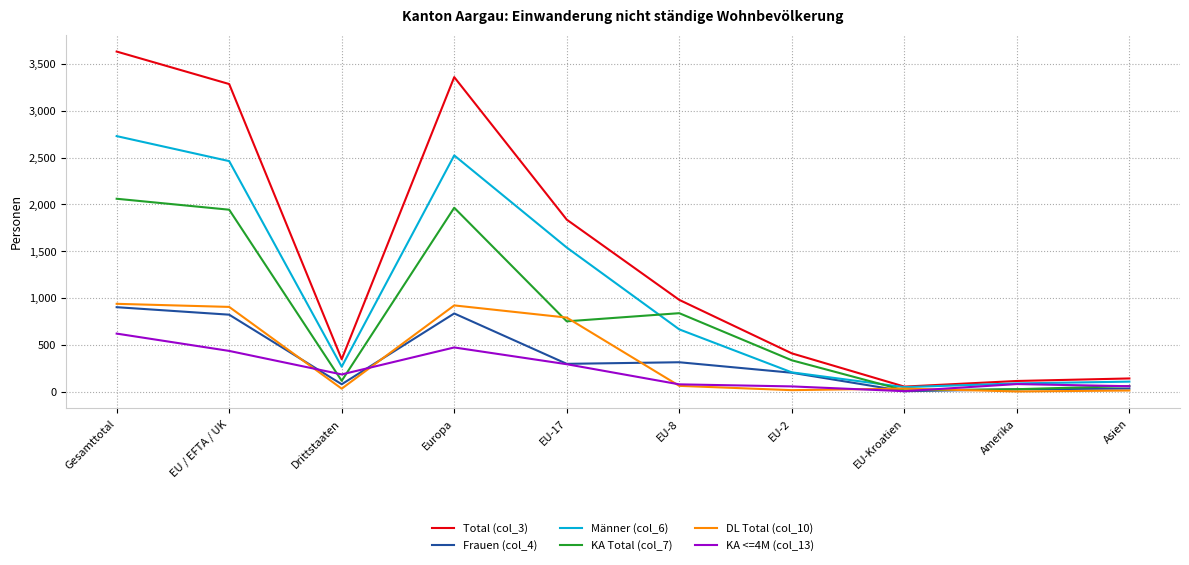

Where is the first local minimum for Männer (col_6)?

Drittstaaten